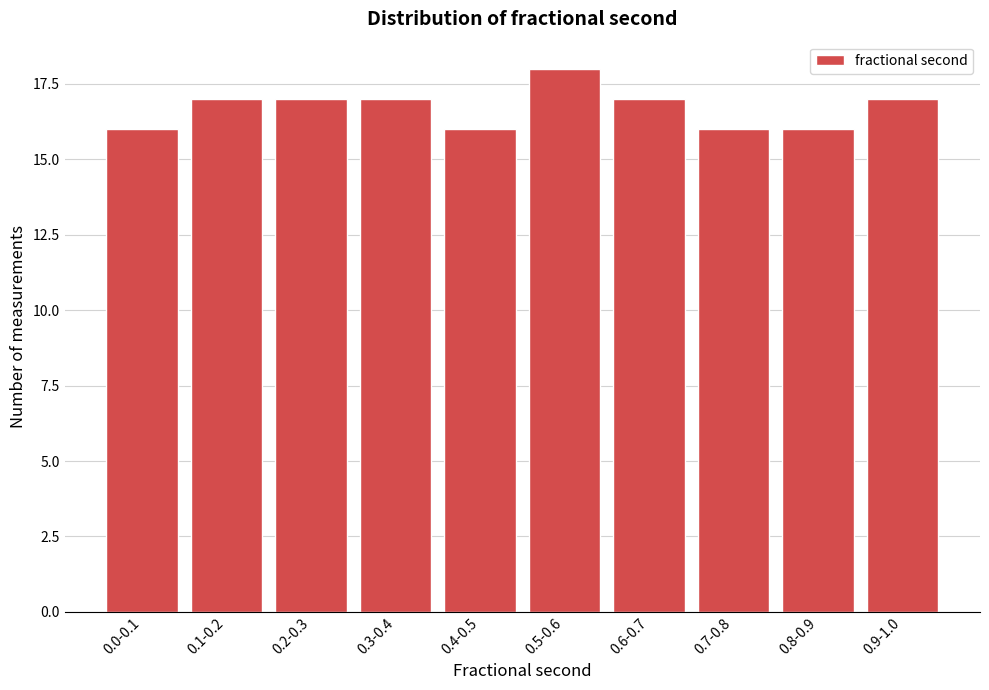

Reading left to right, extract all data points from this chart.

0.0-0.1=16	0.1-0.2=17	0.2-0.3=17	0.3-0.4=17	0.4-0.5=16	0.5-0.6=18	0.6-0.7=17	0.7-0.8=16	0.8-0.9=16	0.9-1.0=17